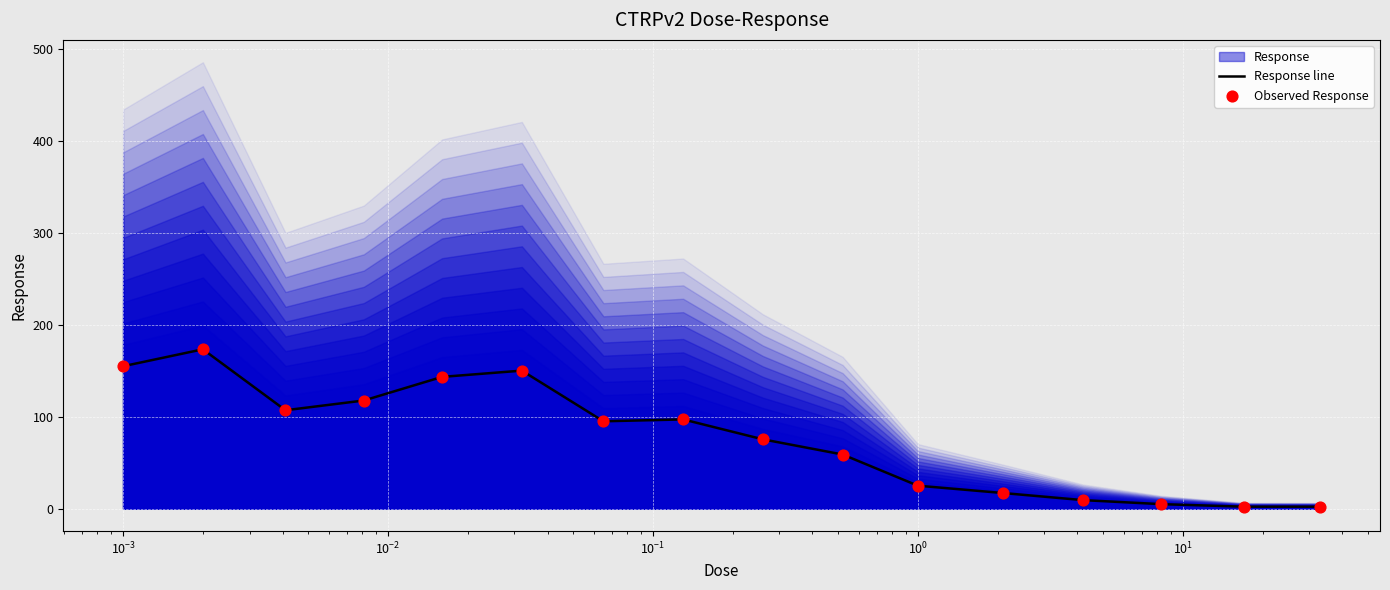

What is the maximum value for Response line?

173.5